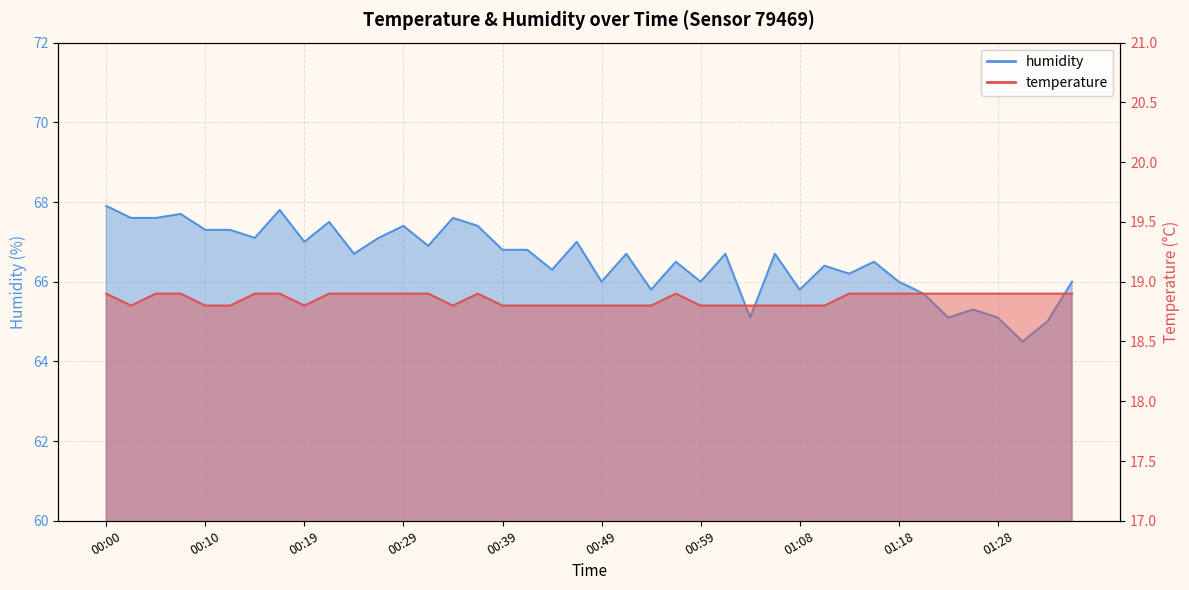

Reading right to left, transcribe all the data shown in this chart.

temperature: 18.9	18.9	18.9	18.9	18.9	18.9	18.9	18.9	18.9	18.9	18.8	18.8	18.8	18.8	18.8	18.8	18.9	18.8	18.8	18.8	18.8	18.8	18.8	18.8	18.9	18.8	18.9	18.9	18.9	18.9	18.9	18.8	18.9	18.9	18.8	18.8	18.9	18.9	18.8	18.9
humidity: 66.0	65.0	64.5	65.1	65.3	65.1	65.7	66.0	66.5	66.2	66.4	65.8	66.7	65.1	66.7	66.0	66.5	65.8	66.7	66.0	67.0	66.3	66.8	66.8	67.4	67.6	66.9	67.4	67.1	66.7	67.5	67.0	67.8	67.1	67.3	67.3	67.7	67.6	67.6	67.9